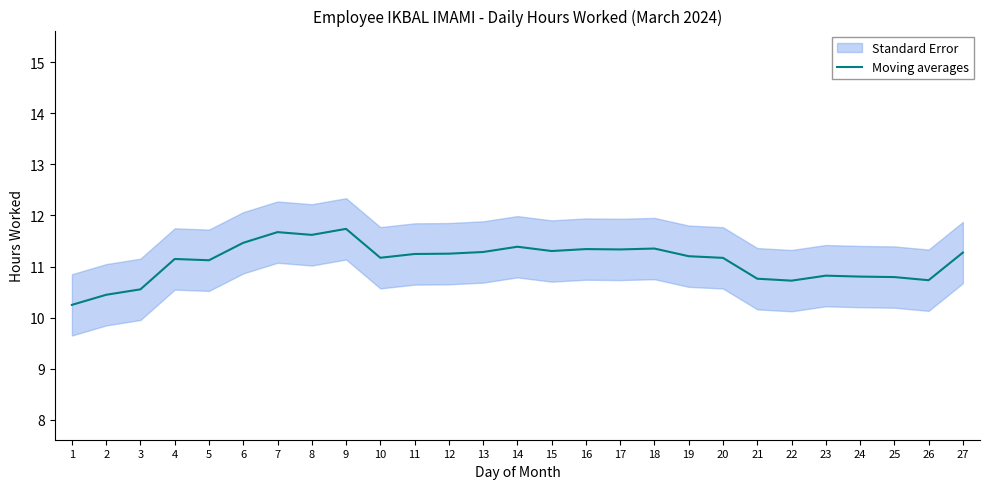

What is the difference between the second highest and second lowest values?

1.2